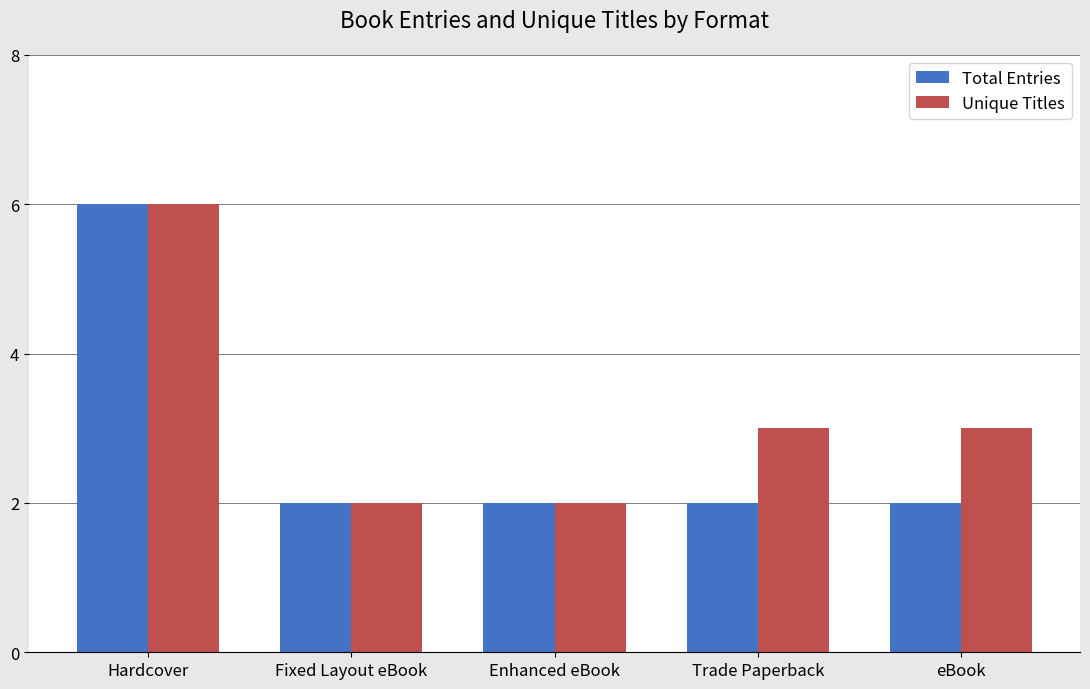

Does the chart contain any negative values?

No